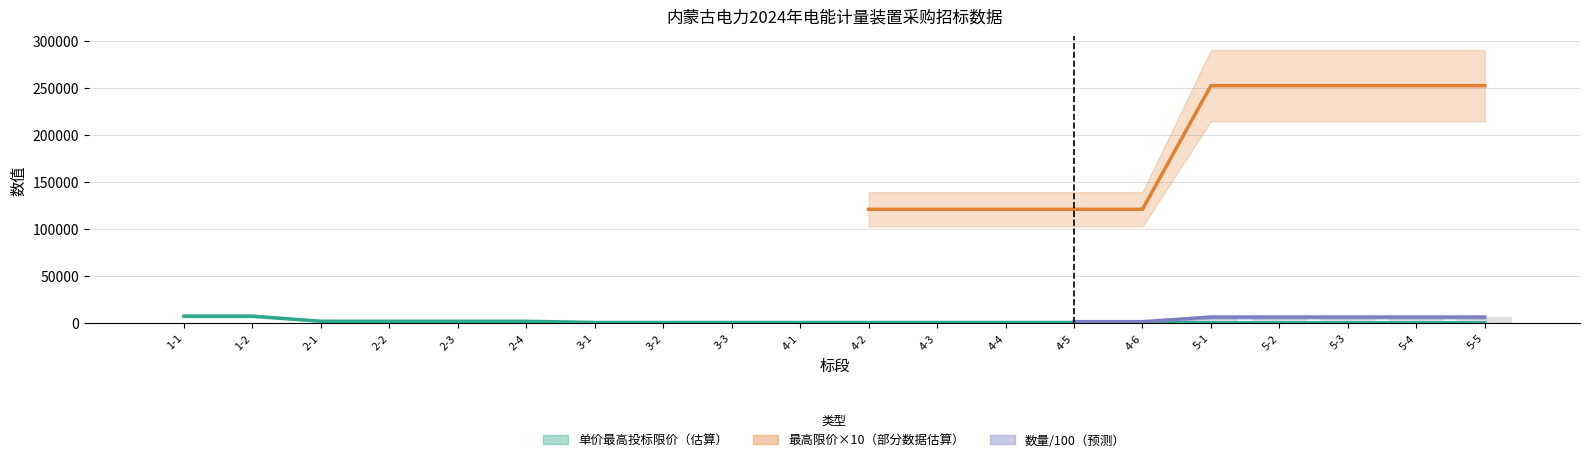

What is the difference between the second highest and minimum values in the 数量 series?

6458.0